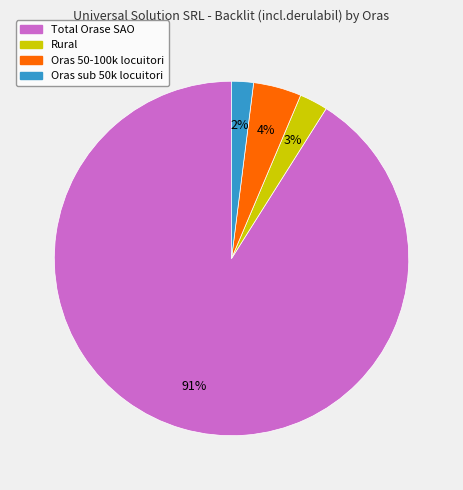

To the nearest percent, what is the combined percentage of Oras sub 50k locuitori and Oras 50-100k locuitori?

6%